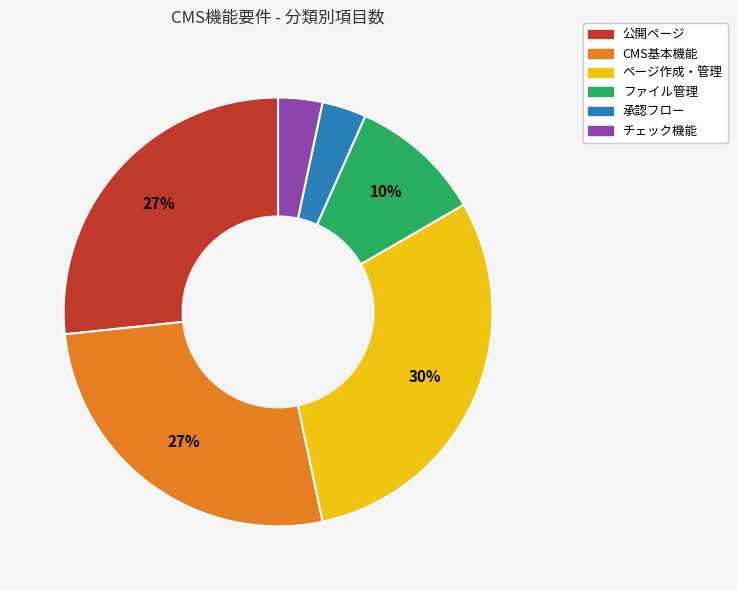

How many slices are in this pie chart?

6